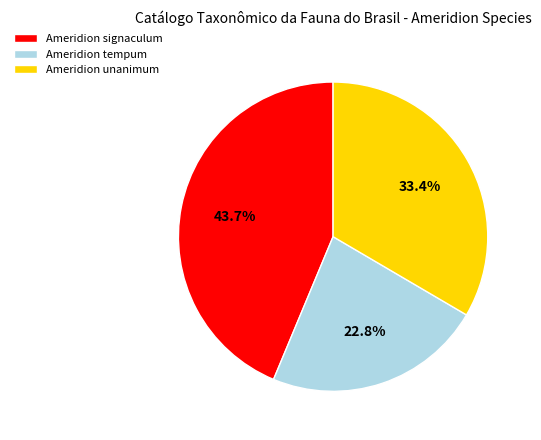

Approximately how many times larger is the value at Ameridion unanimum compared to Ameridion signaculum?

0.8